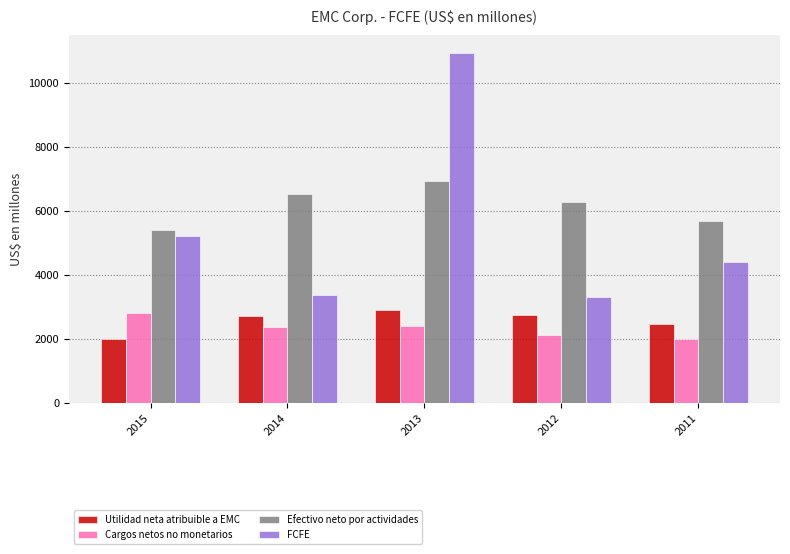

What is the difference between the maximum and minimum values in the FCFE series?

7616